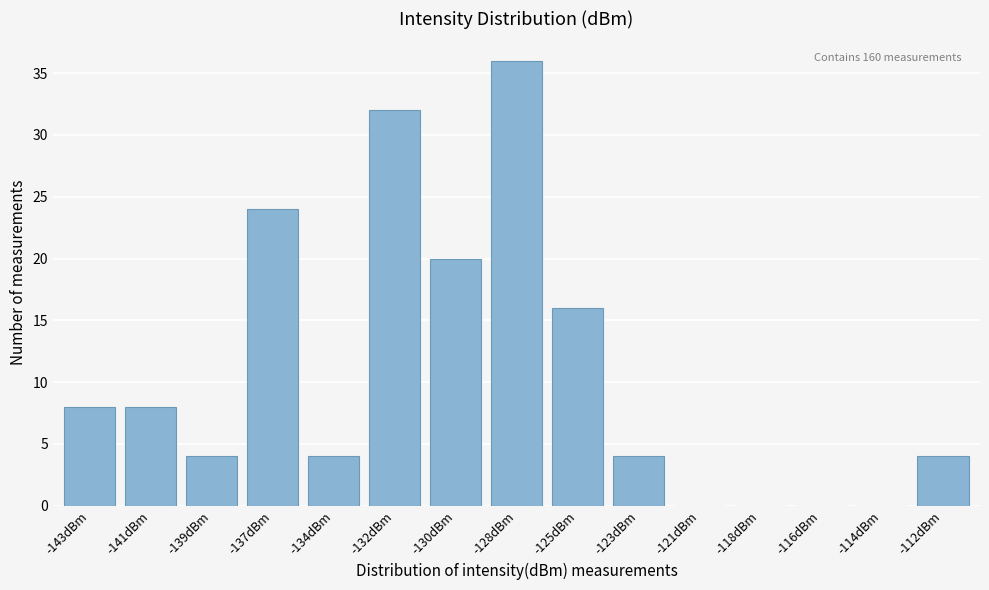

Reading right to left, list all the values displayed in this chart.

-112dBm=4	-114dBm=0	-116dBm=0	-118dBm=0	-121dBm=0	-123dBm=4	-125dBm=16	-128dBm=36	-130dBm=20	-132dBm=32	-134dBm=4	-137dBm=24	-139dBm=4	-141dBm=8	-143dBm=8